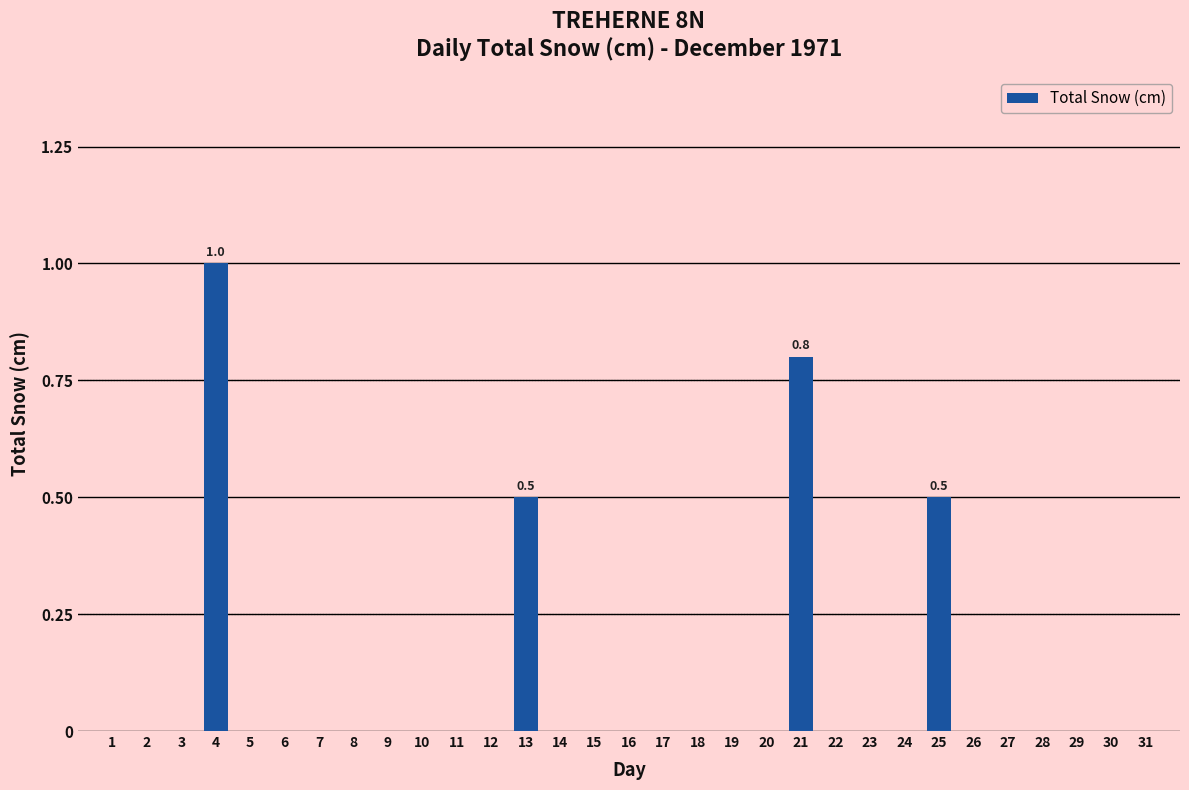

What is the sum of all values?

2.8